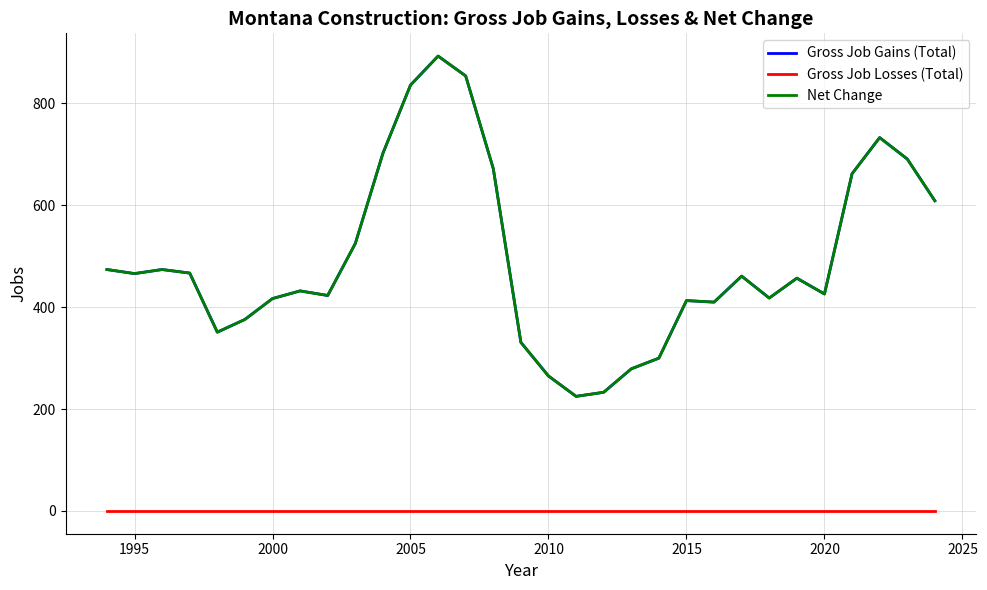

Reading left to right, list all the values displayed in this chart.

Gross Job Gains (Total): 474	466	474	467	351	376	417	432	423	525	702	836	893	854	672	331	265	225	233	279	300	413	410	461	418	457	426	662	733	691	609
Gross Job Losses (Total): 0	0	0	0	0	0	0	0	0	0	0	0	0	0	0	0	0	0	0	0	0	0	0	0	0	0	0	0	0	0	0
Net Change: 474	466	474	467	351	376	417	432	423	525	702	836	893	854	672	331	265	225	233	279	300	413	410	461	418	457	426	662	733	691	609